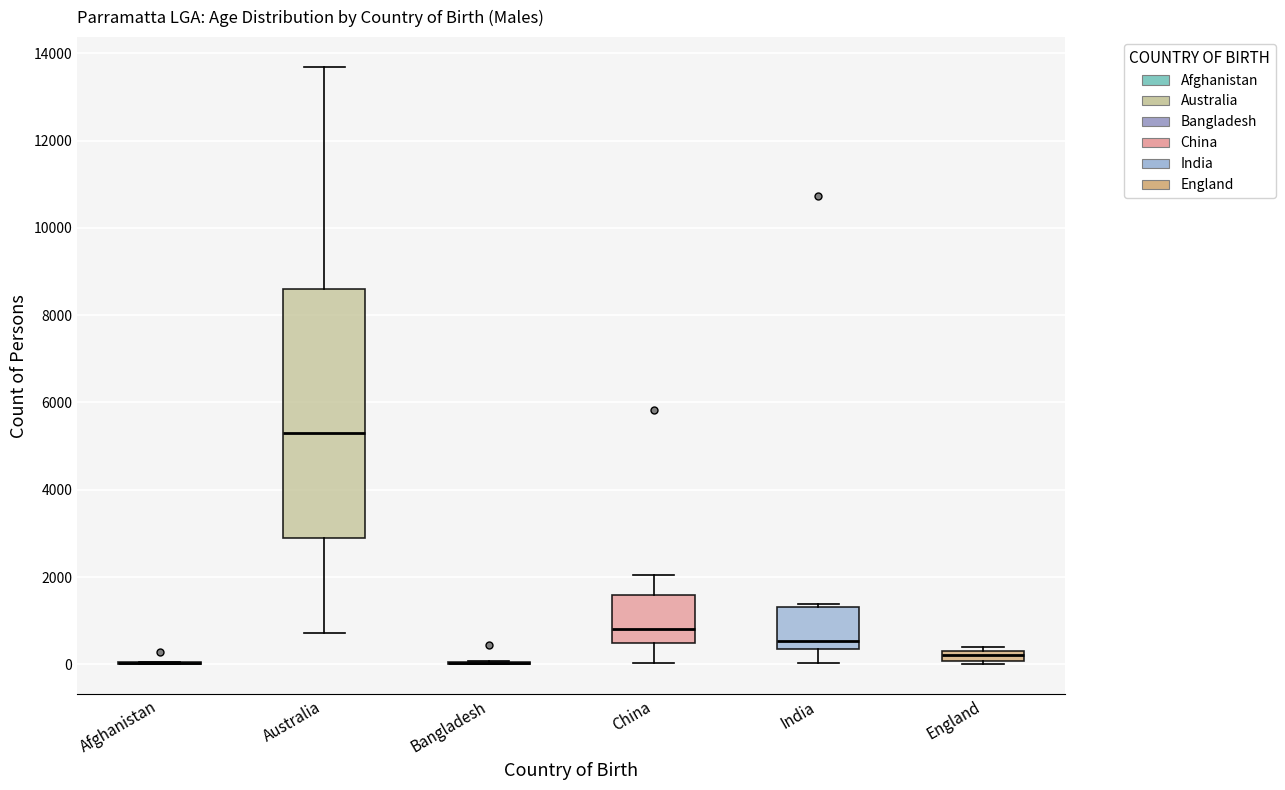

Comparing the boxes themselves (not the whiskers), which one is the tallest?

Australia